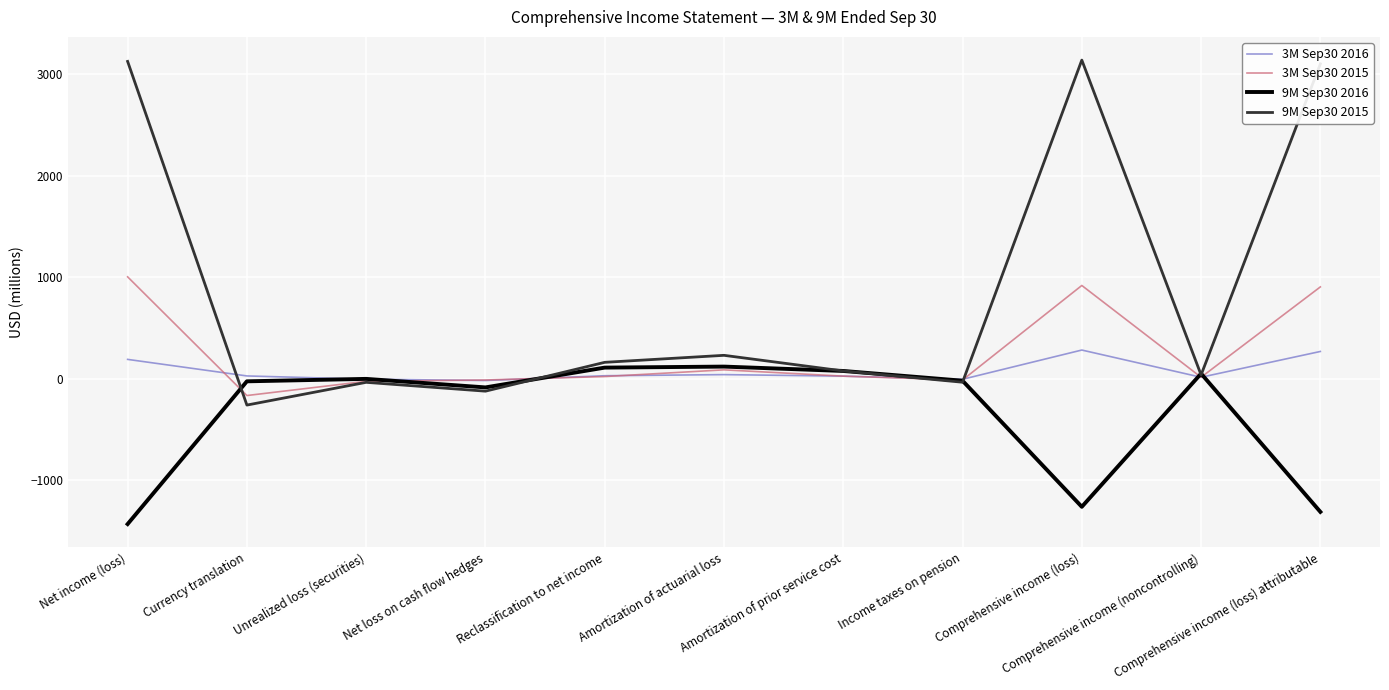

Count the number of categories in the chart.

11